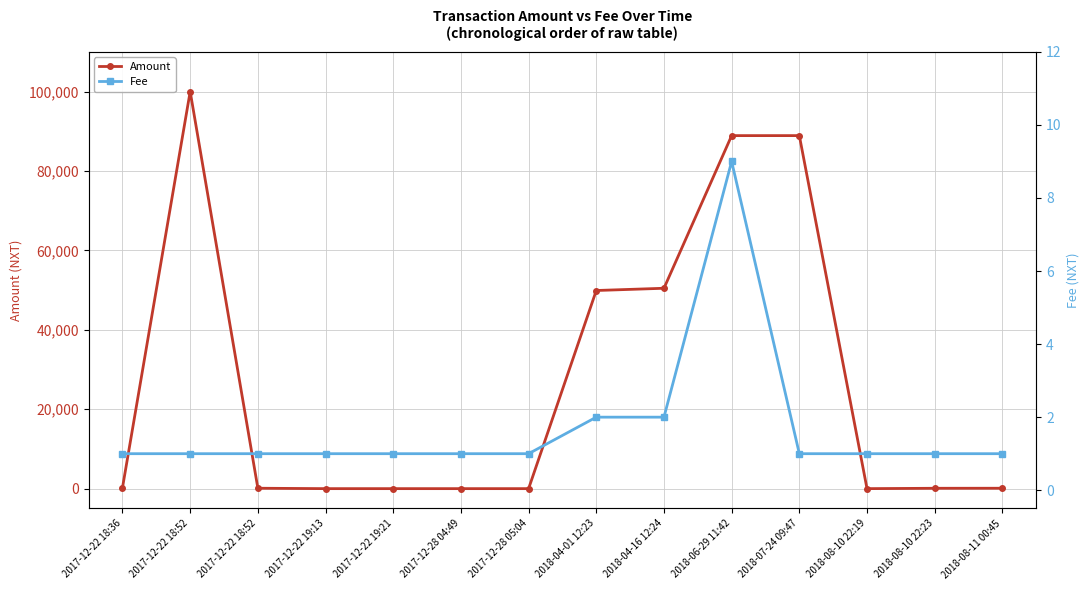

True or false: Fee has a value of 2.0 at 2018-04-01 12:23.

True